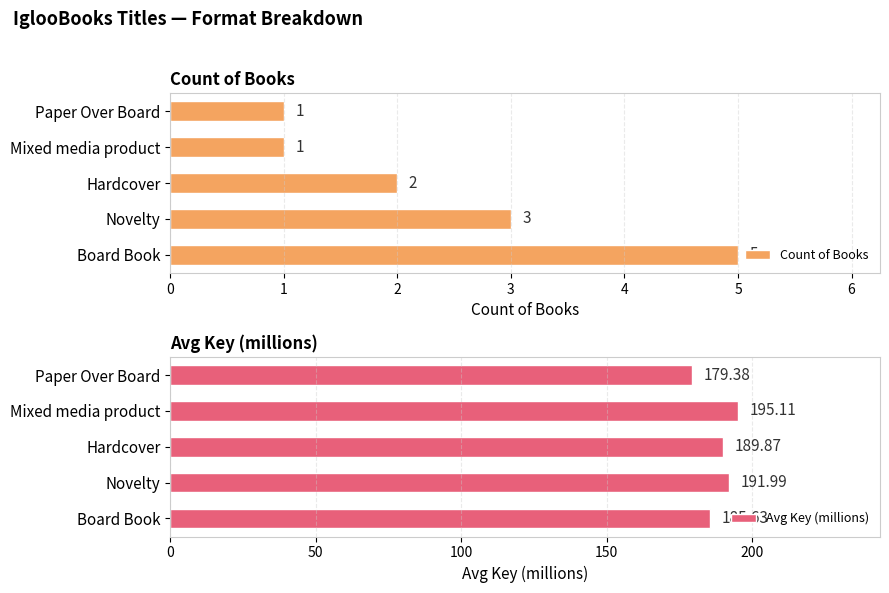

What is the minimum value for Avg Key (millions)?

179.4